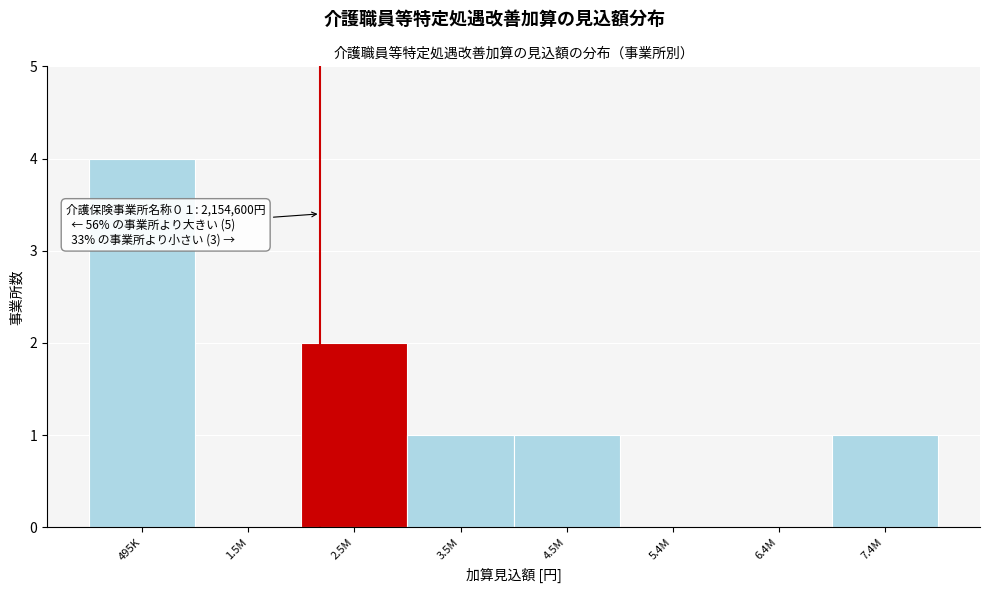

Reading left to right, what are all the values shown in this chart?

495K=4	1.5M=0	2.5M=2	3.5M=1	4.5M=1	5.4M=0	6.4M=0	7.4M=1